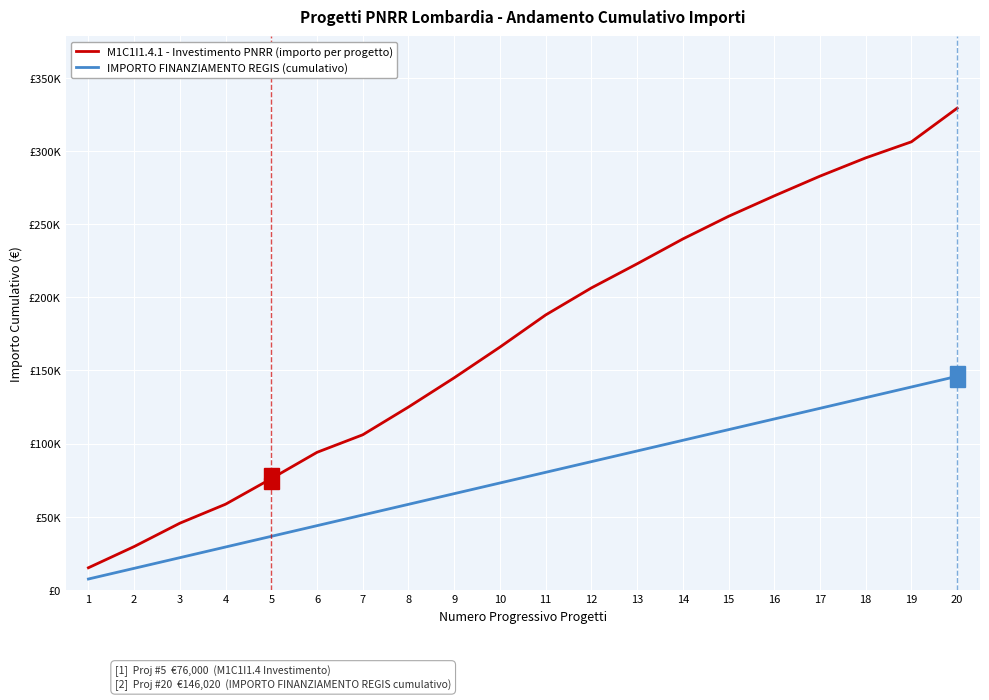

Is this an area chart (filled region under the line)?

No